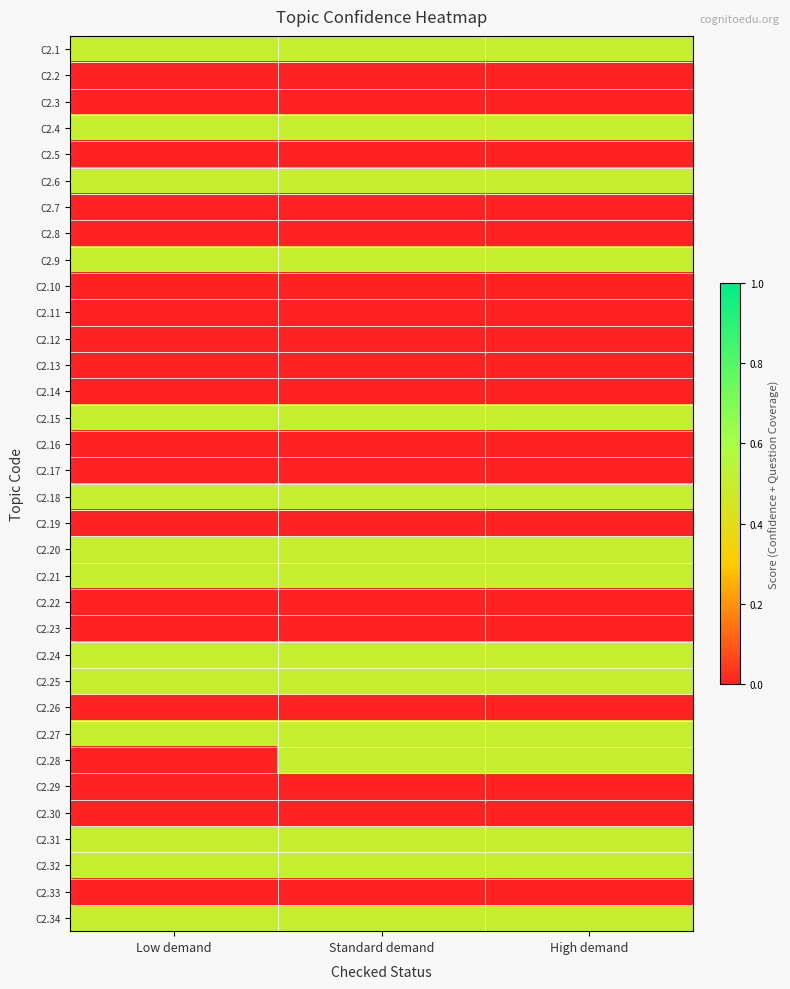

Rank the series at High demand from lowest to highest value.

C2.2, C2.3, C2.5, C2.7, C2.8, C2.10, C2.11, C2.12, C2.13, C2.14, C2.16, C2.17, C2.19, C2.22, C2.23, C2.26, C2.29, C2.30, C2.33, C2.1, C2.4, C2.6, C2.9, C2.15, C2.18, C2.20, C2.21, C2.24, C2.25, C2.27, C2.28, C2.31, C2.32, C2.34